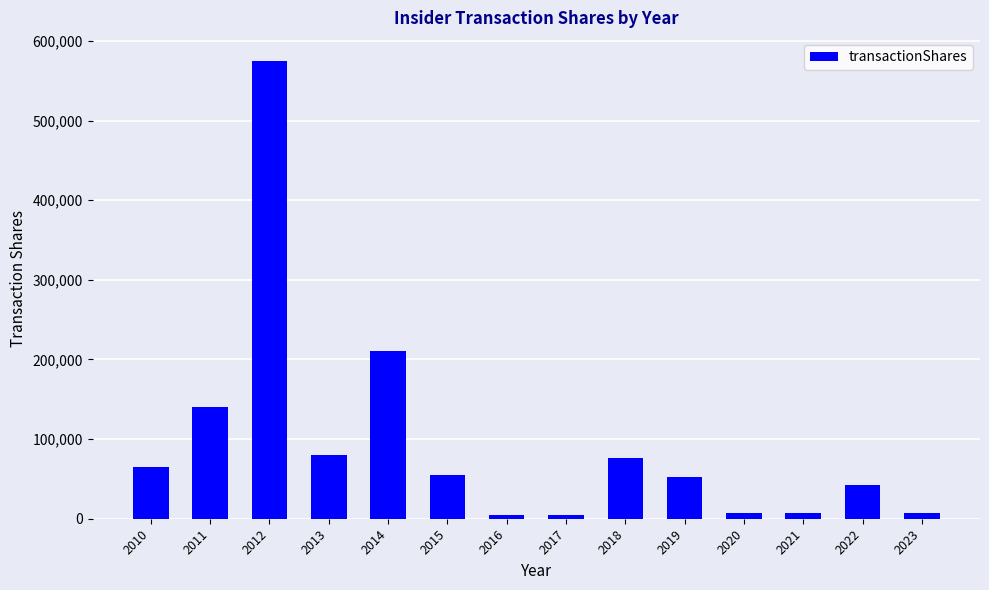

What is the value of the 1st bar from the left?

65231